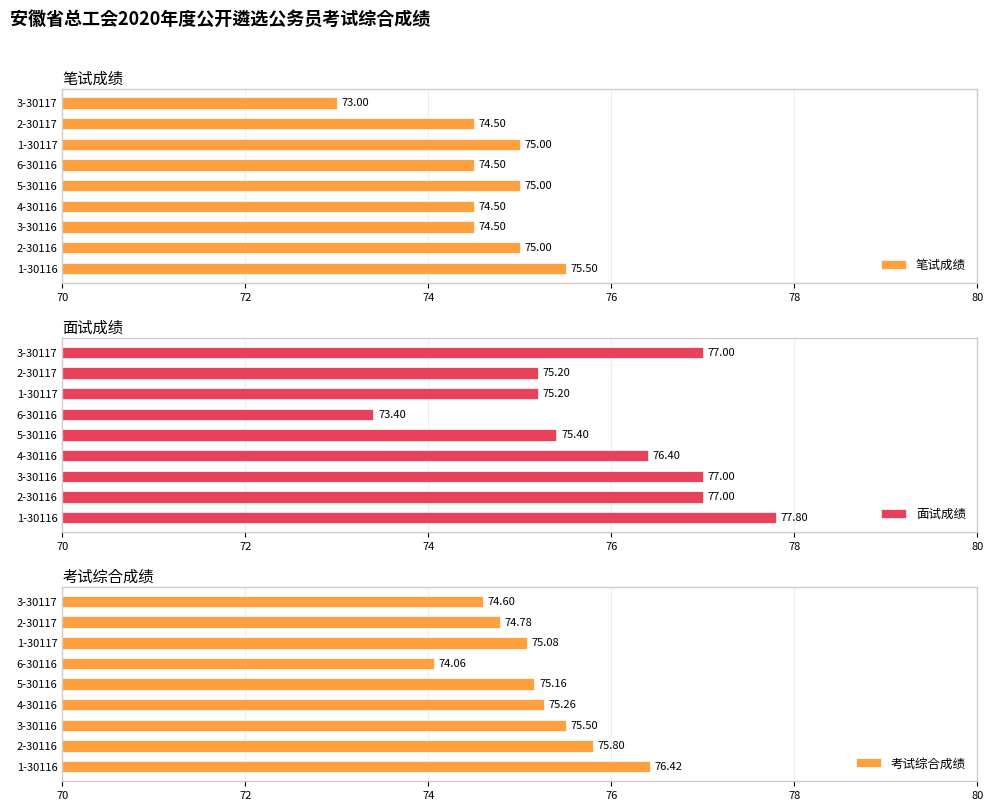

Reading right to left, transcribe all the data shown in this chart.

笔试成绩: 73.0	74.5	75.0	74.5	75.0	74.5	74.5	75.0	75.5
面试成绩: 77.0	75.2	75.2	73.4	75.4	76.4	77.0	77.0	77.8
考试综合成绩: 74.6	74.8	75.1	74.1	75.2	75.3	75.5	75.8	76.4